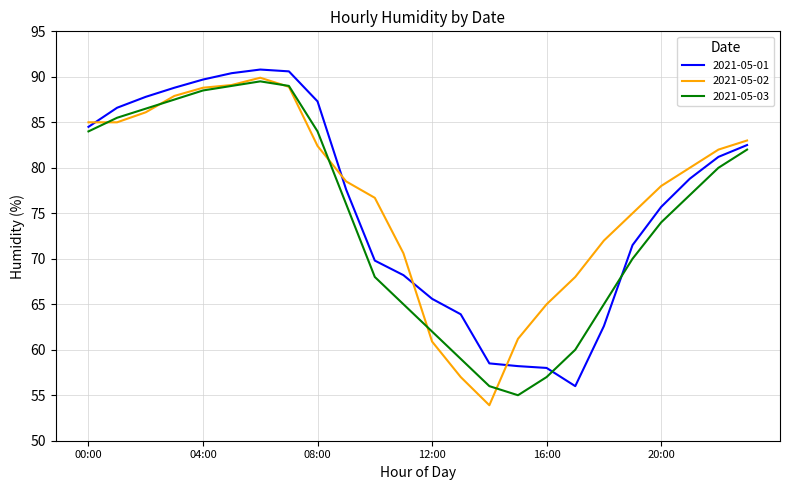

What is the smallest value displayed?

53.9